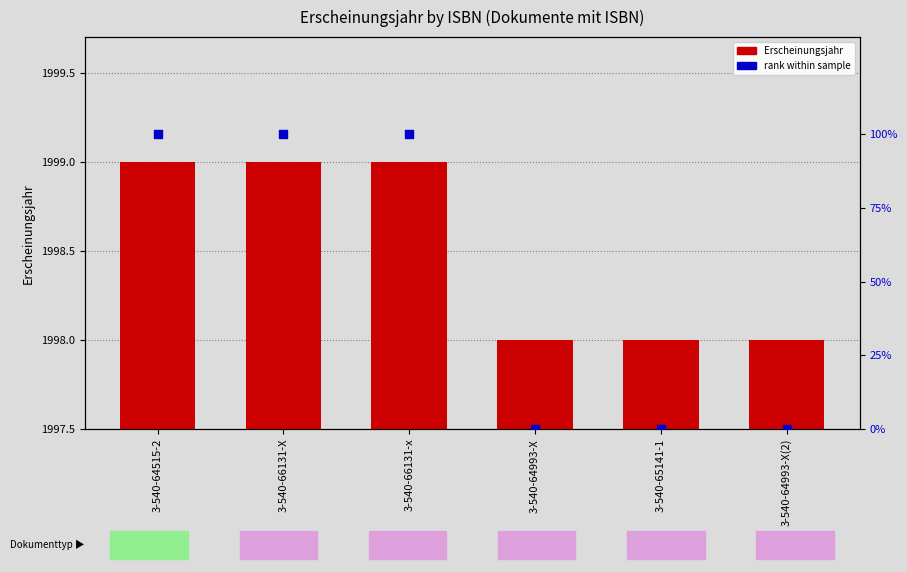

Is the value of rank within sample at 3-540-66131-X greater than the value of Erscheinungsjahr at 3-540-64993-X(2)?

No